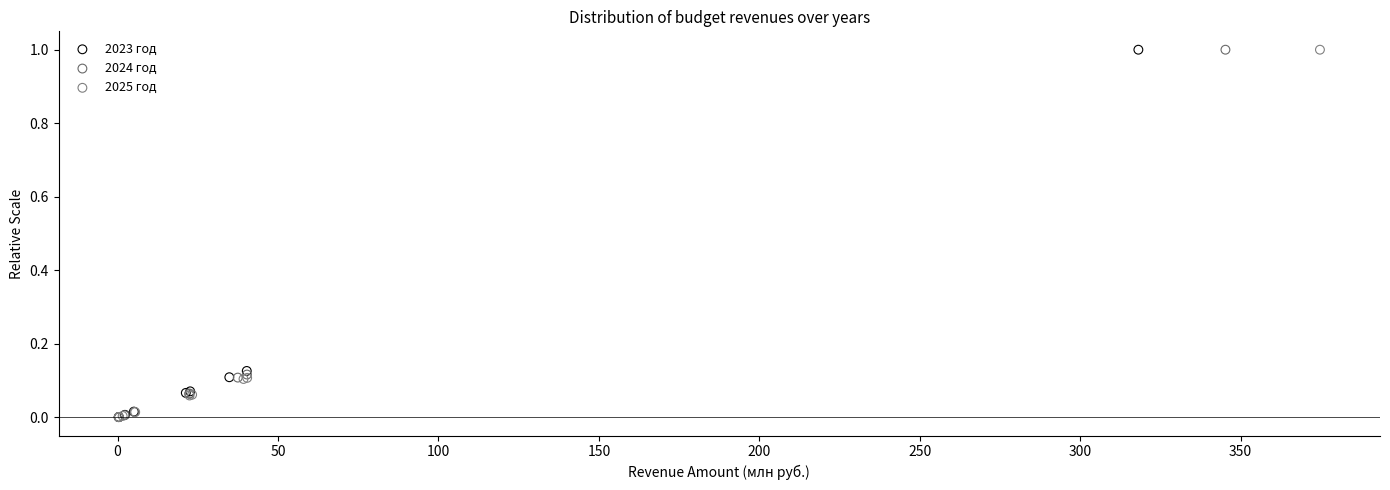

Which series has the widest spread of Y values?

2025 год